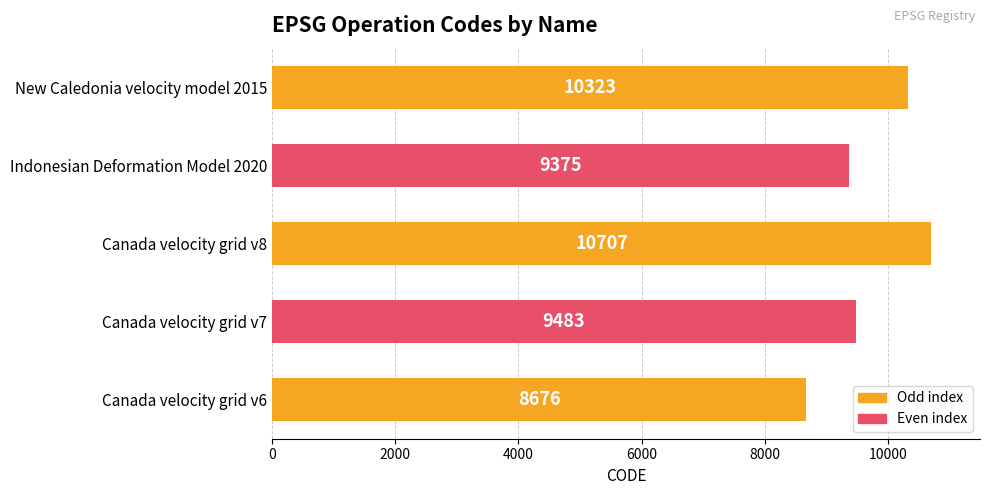

Where is the data nearest to the value 9691?

Canada velocity grid v7